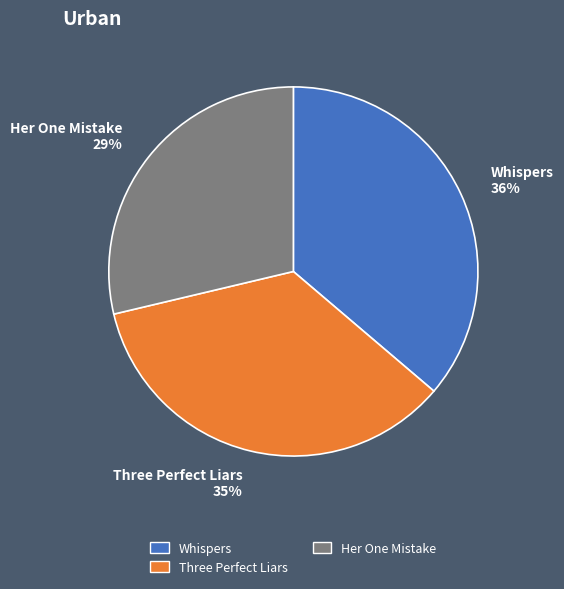

What is the smallest slice in the pie chart?

Her One Mistake